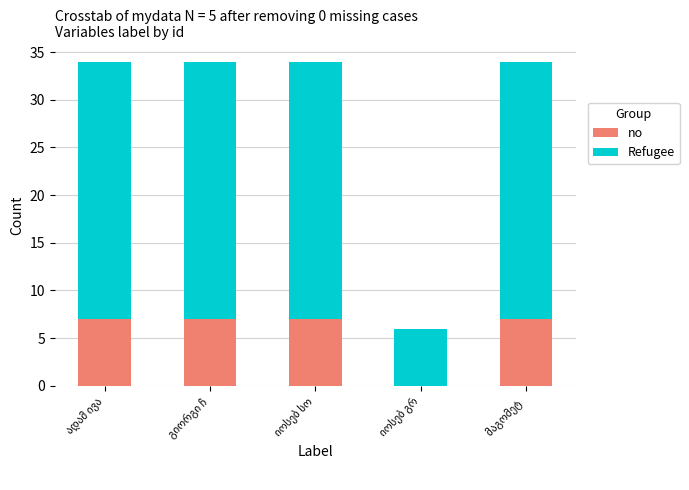

How many distinct data groups are displayed?

2